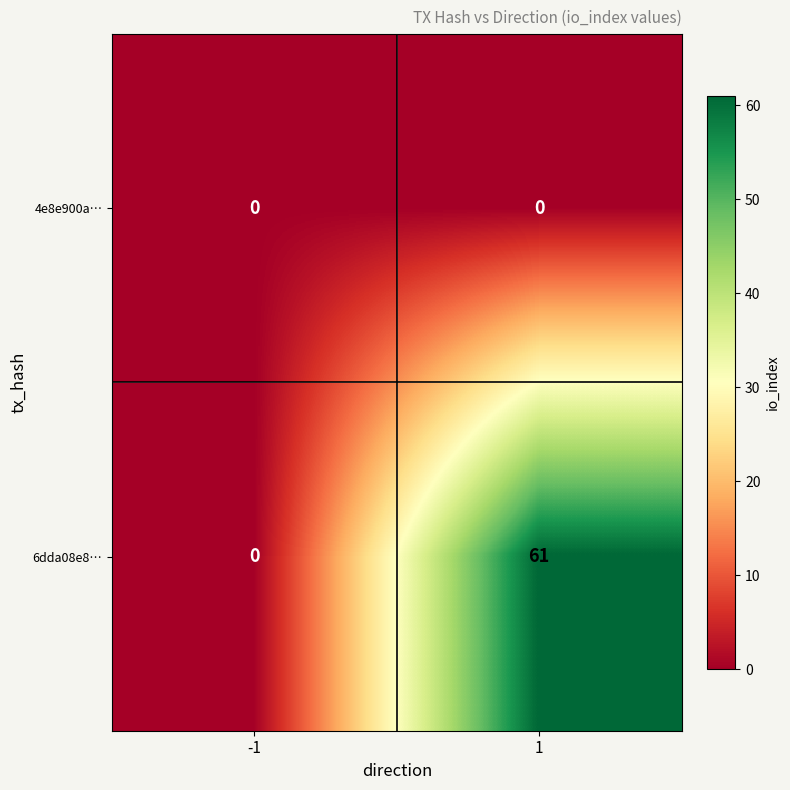

Rank the series by their maximum value, from highest to lowest.

6dda08e8…, 4e8e900a…